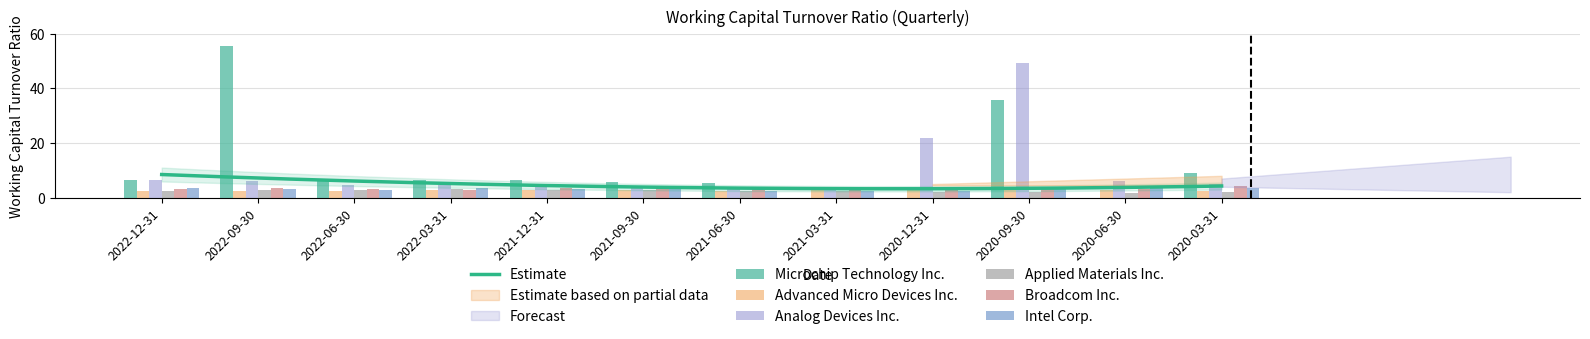

At which label is Broadcom Inc. closest to 3?

2022-06-30